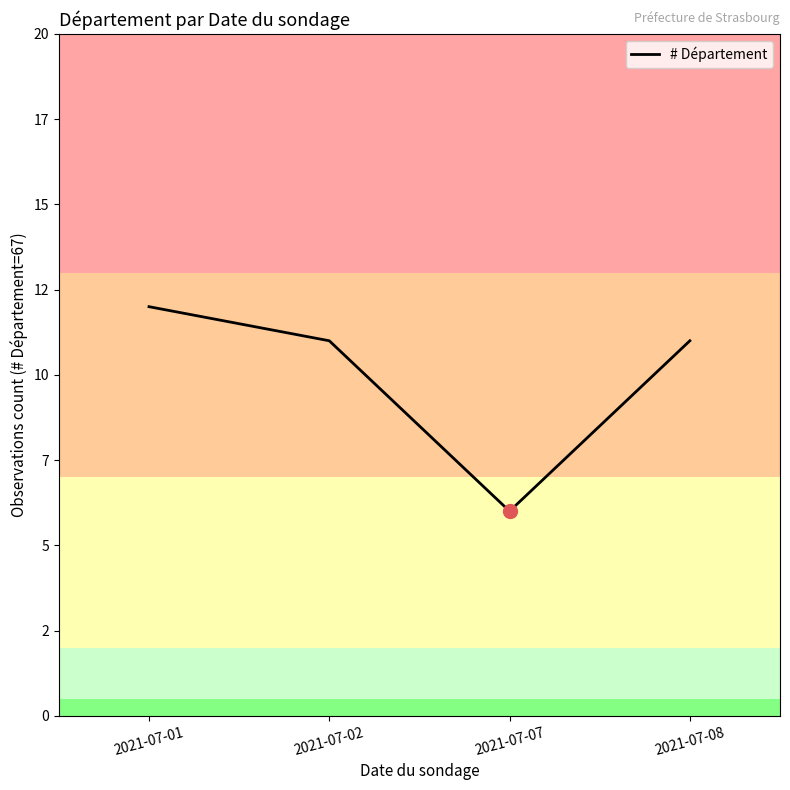

What is the difference between the maximum and minimum values?

6